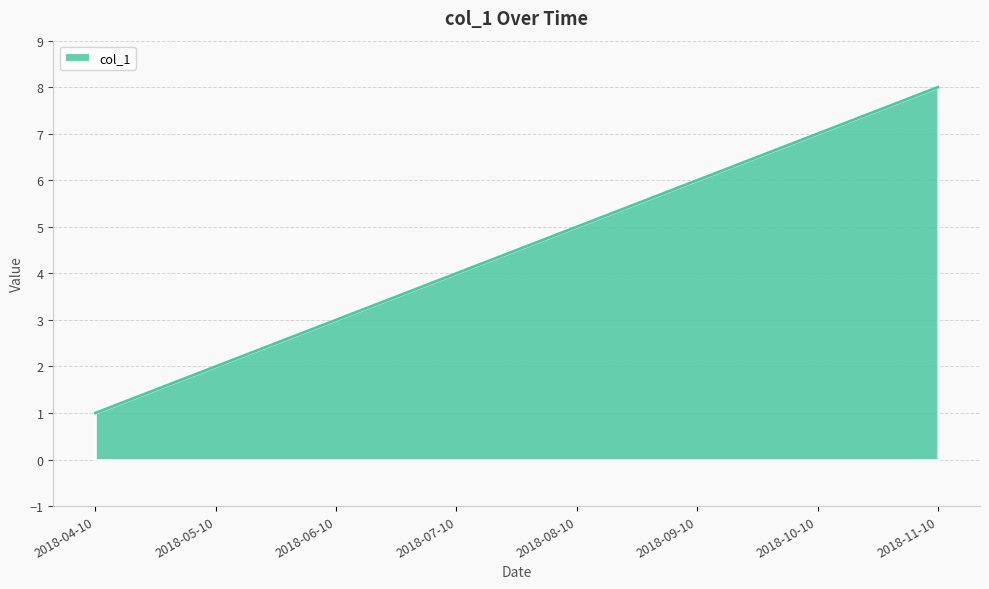

What is the sum of the values at 2018-09-10 and 2018-11-10?

14